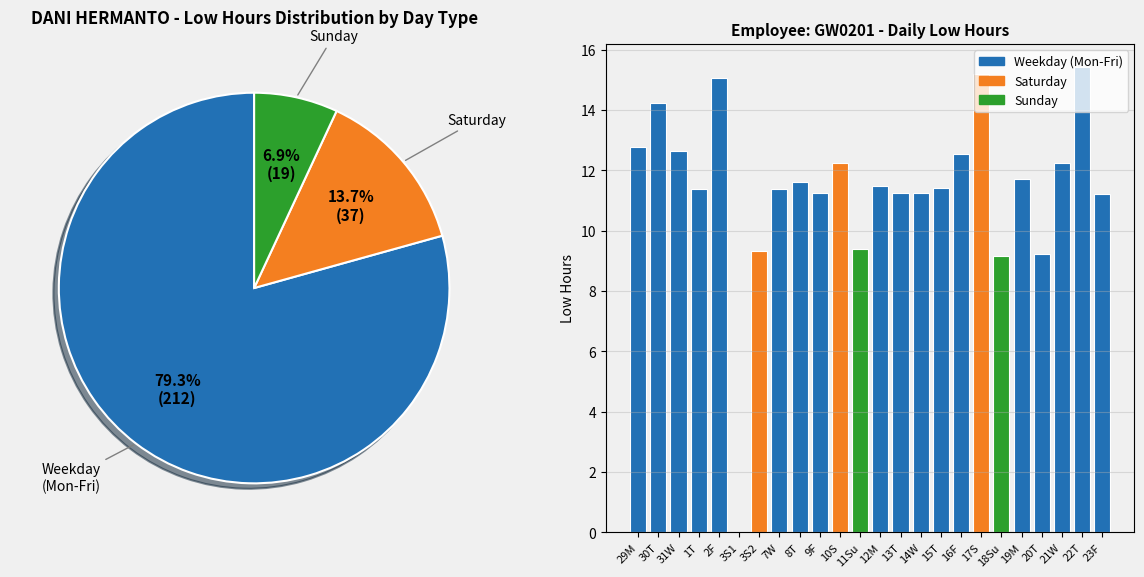

Combined, what portion of the pie is 8T and 7W?

8.4%